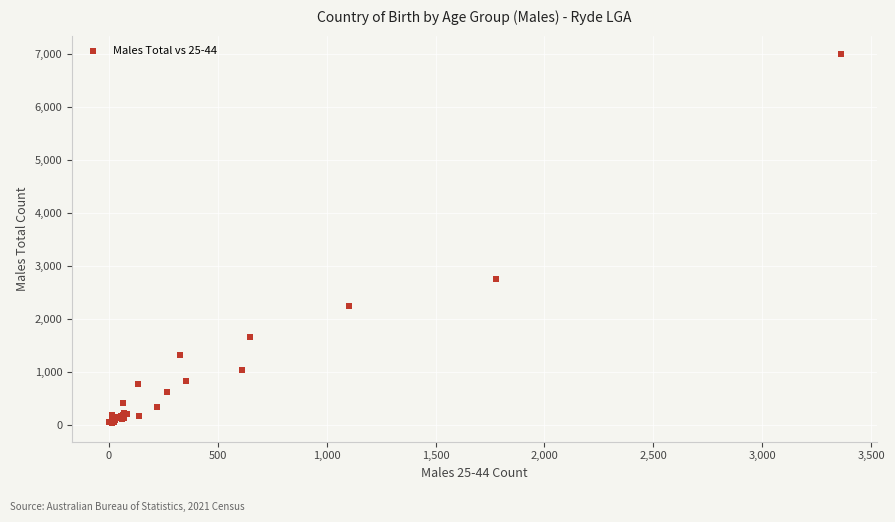

What Y value in the scatter plot is closest to 3523?

2762